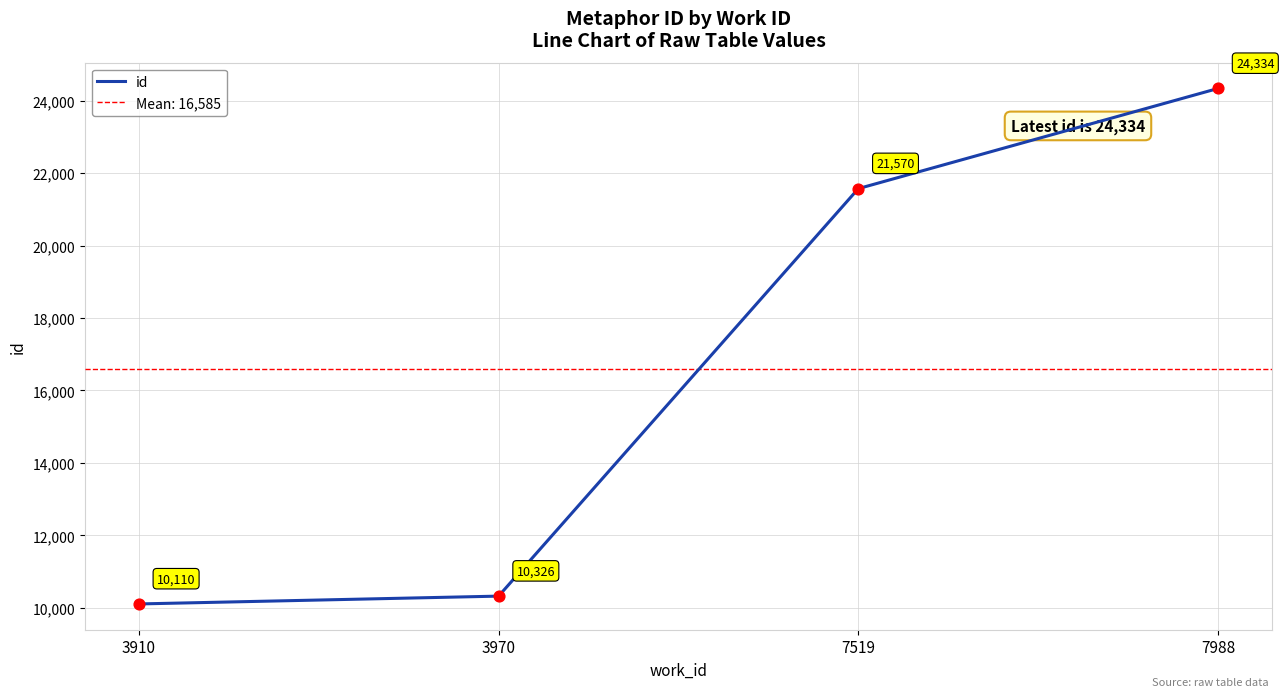

Approximately how many times larger is the value at 7988 compared to 3910?

2.4